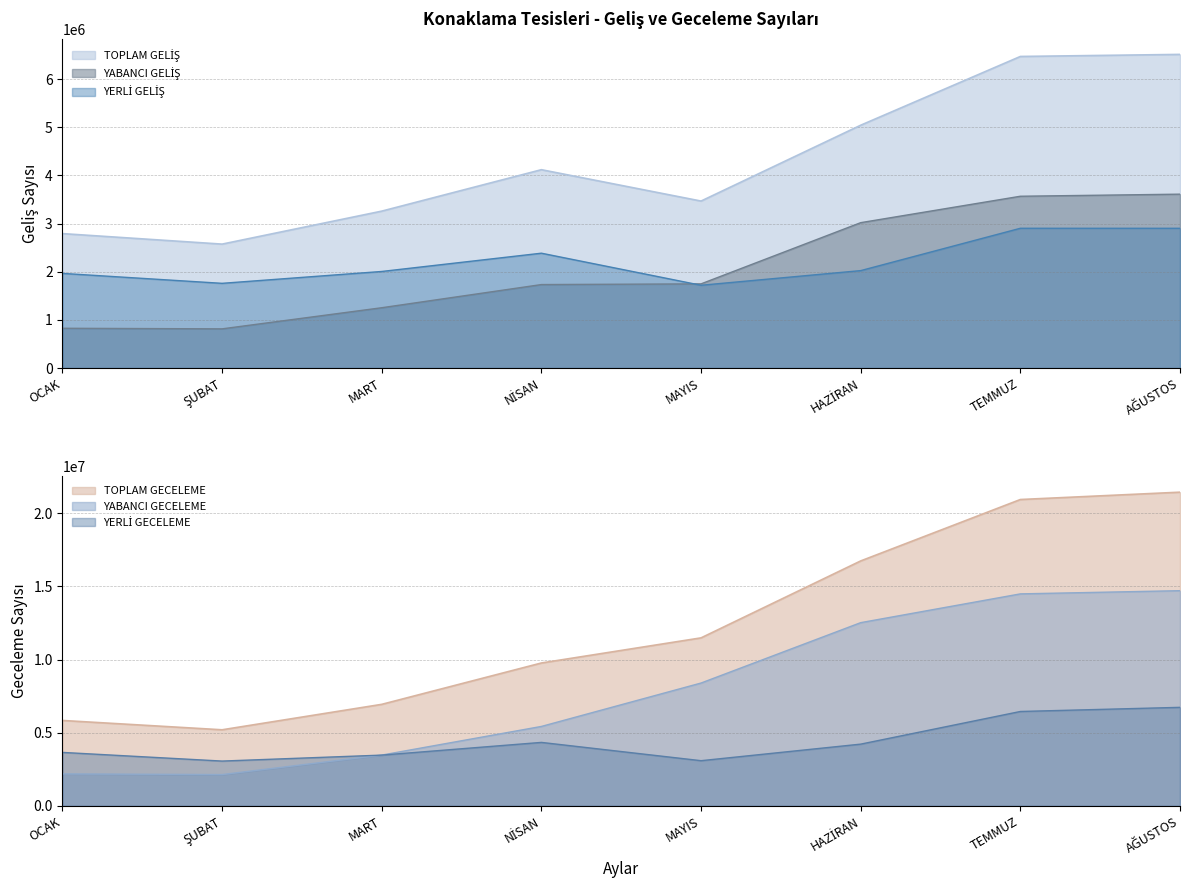

Reading right to left, what are all the values shown in this chart?

YABANCI GELİŞ: AĞUSTOS=3611460	TEMMUZ=3568130	HAZİRAN=3019541	MAYIS=1748604	NİSAN=1733960	MART=1252936	ŞUBAT=814326	OCAK=826200
YERLİ GELİŞ: AĞUSTOS=2902516	TEMMUZ=2902915	HAZİRAN=2023739	MAYIS=1719513	NİSAN=2385474	MART=2005993	ŞUBAT=1759673	OCAK=1965996
YABANCI GECELEME: AĞUSTOS=14711964	TEMMUZ=14492994	HAZİRAN=12526055	MAYIS=8397241	NİSAN=5429890	MART=3471442	ŞUBAT=2138529	OCAK=2184139
YERLİ GECELEME: AĞUSTOS=6734832	TEMMUZ=6451835	HAZİRAN=4219547	MAYIS=3087517	NİSAN=4337545	MART=3468217	ŞUBAT=3061049	OCAK=3653614
TOPLAM GELİŞ: AĞUSTOS=6513976	TEMMUZ=6471045	HAZİRAN=5043280	MAYIS=3468117	NİSAN=4119434	MART=3258929	ŞUBAT=2573999	OCAK=2792196
TOPLAM GECELEME: AĞUSTOS=21446796	TEMMUZ=20944829	HAZİRAN=16745602	MAYIS=11484758	NİSAN=9767435	MART=6939659	ŞUBAT=5199578	OCAK=5837753